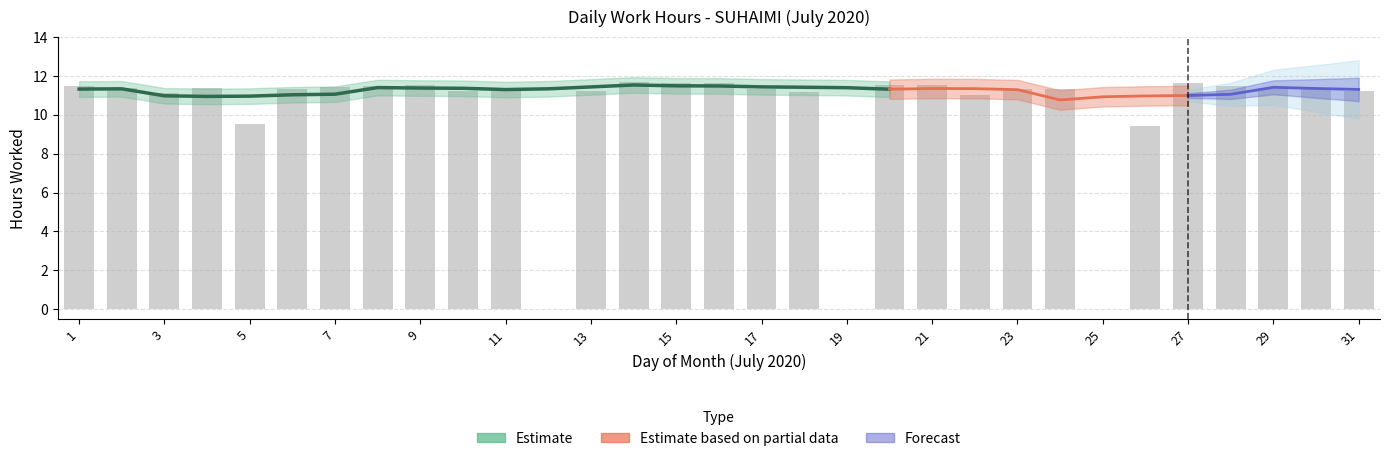

What is the sum of the values at 12 and 1?

11.5